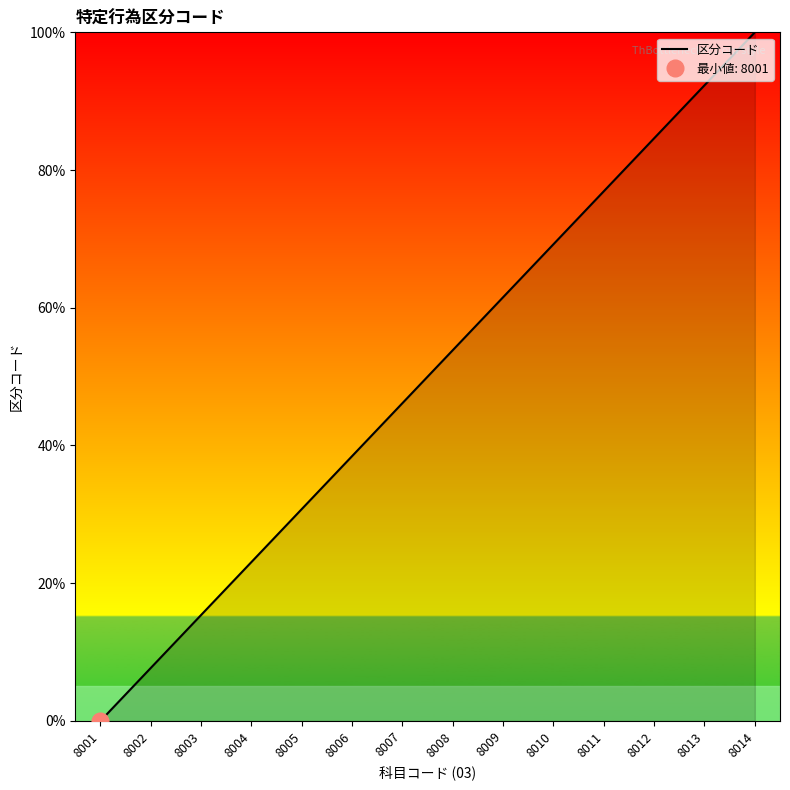

Rank the categories by value from lowest to highest.

8001, 8002, 8003, 8004, 8005, 8006, 8007, 8008, 8009, 8010, 8011, 8012, 8013, 8014